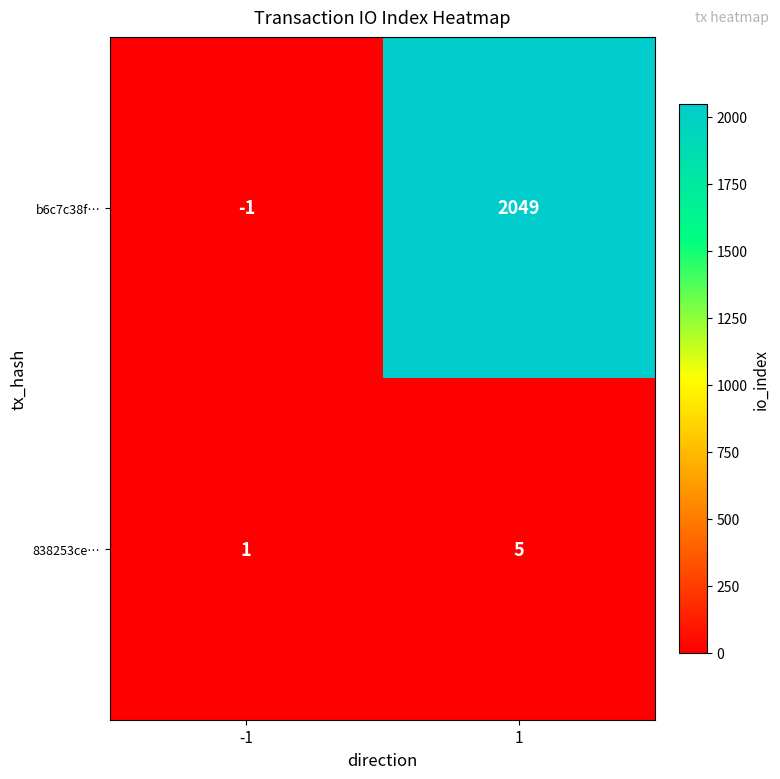

At how many categories does at least one series exceed 553?

1